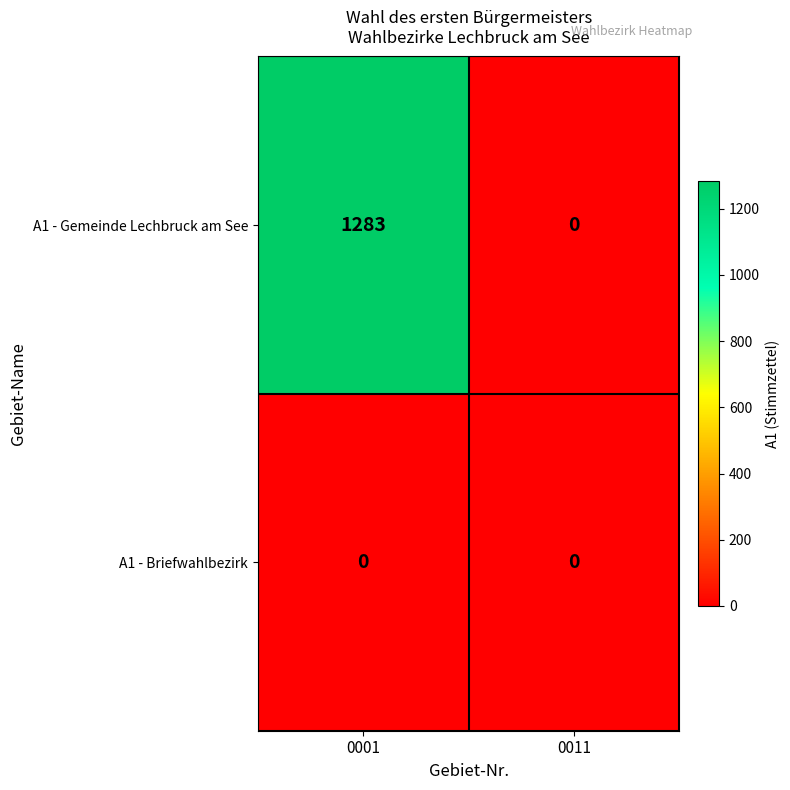

Reading right to left, extract all data points from this chart.

A1 - Gemeinde Lechbruck am See: 0011=0	0001=1283
A1 - Briefwahlbezirk: 0011=0	0001=0